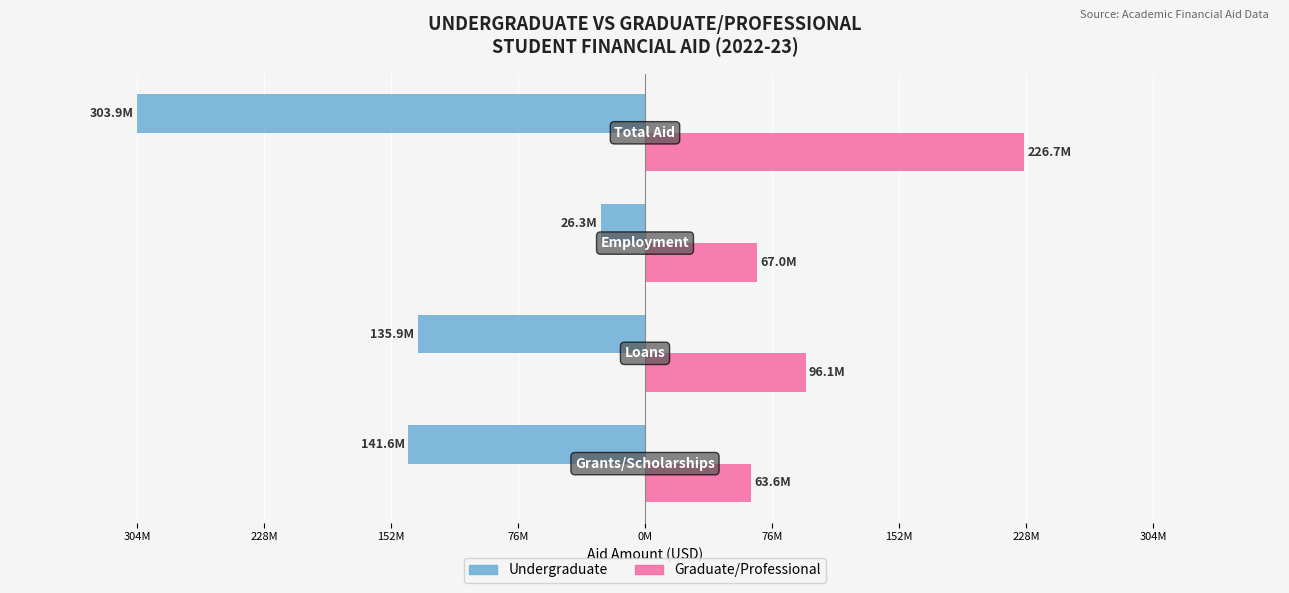

What is the average value of the Graduate/Professional series?

113334570